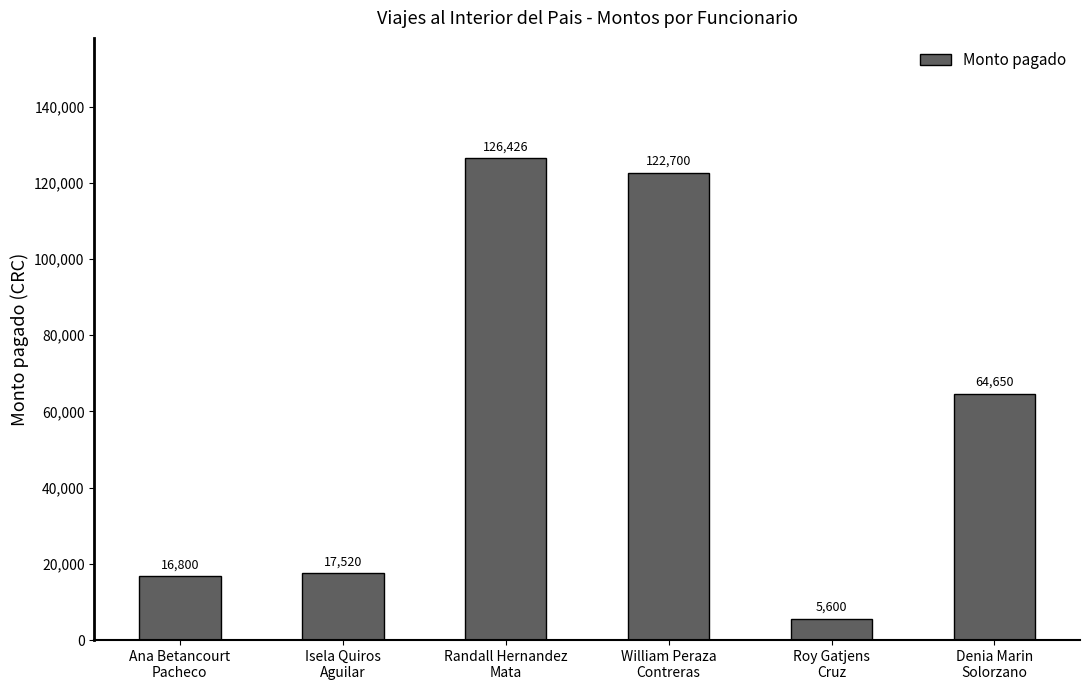

List the labels in order of value, smallest first.

Roy Gatjens
Cruz, Ana Betancourt
Pacheco, Isela Quiros
Aguilar, Denia Marin
Solorzano, William Peraza
Contreras, Randall Hernandez
Mata